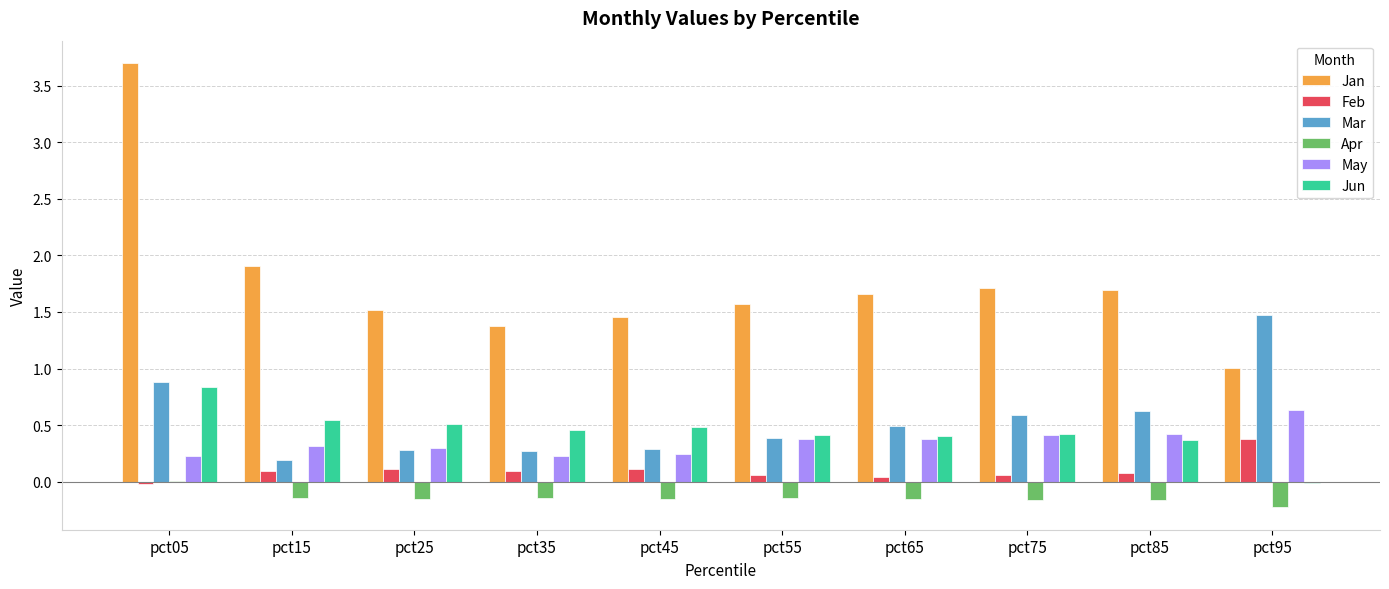

What value does the Jun series have at pct25?

0.5